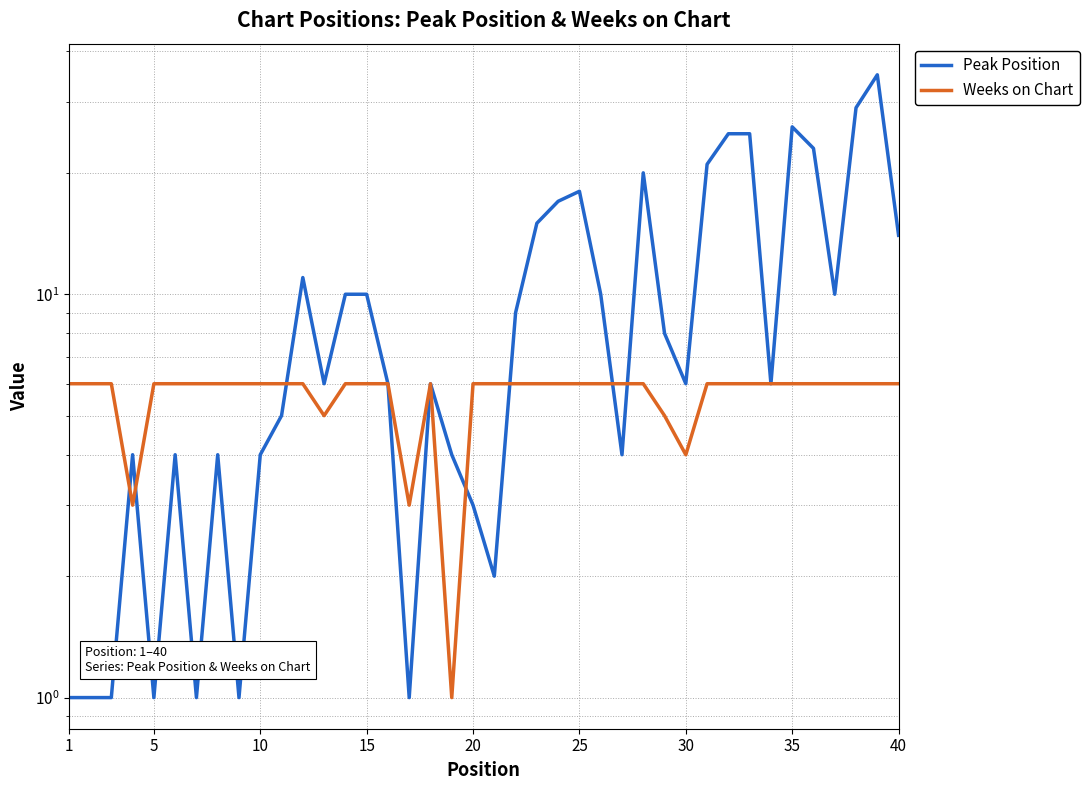

True or false: Peak Position has more than 0 interior local peaks.

True